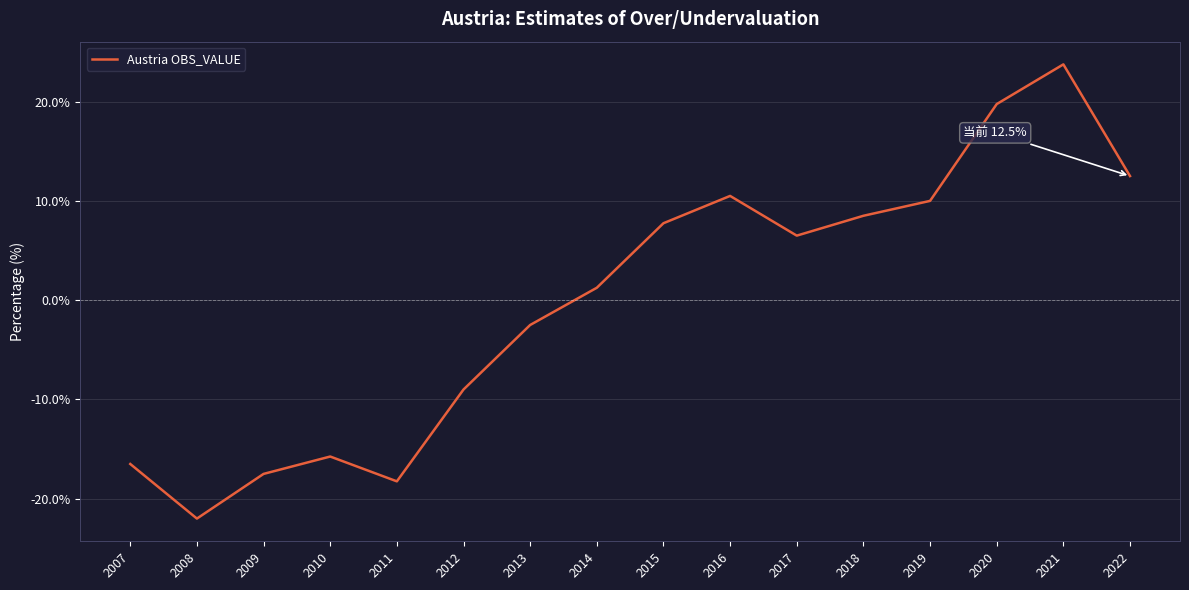

Which label corresponds to the largest value in the chart?

2021